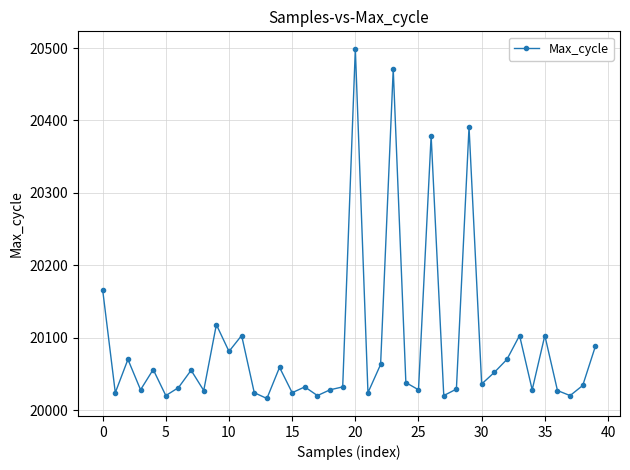

True or false: there are more than 0 points higher than both neighbors.

True